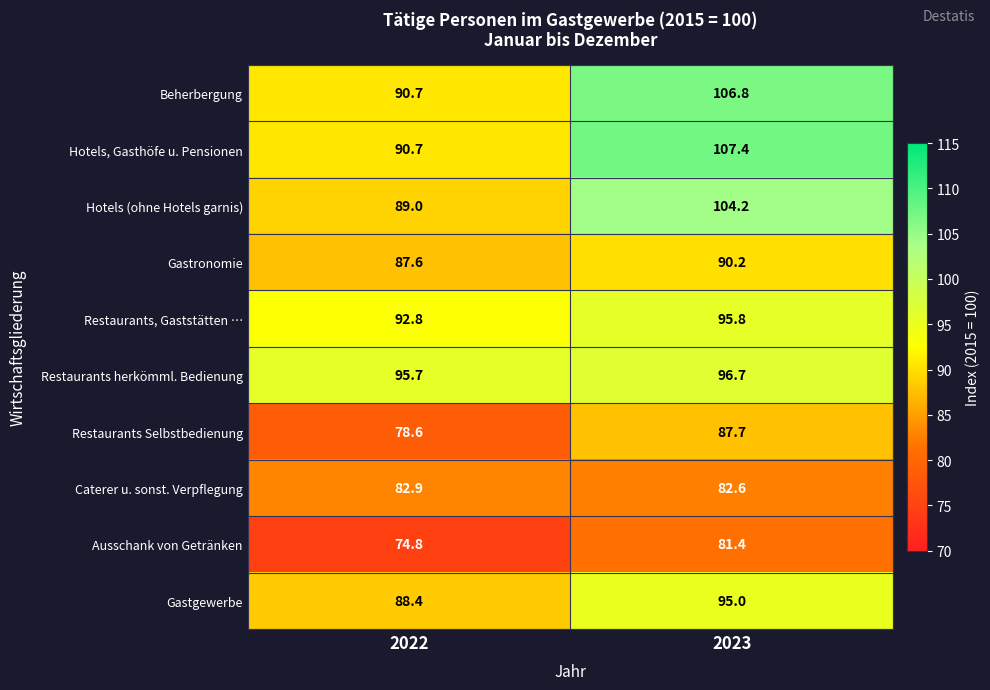

Reading left to right, list all the values displayed in this chart.

Beherbergung: 90.7	106.8
Hotels, Gasthöfe u. Pensionen: 90.7	107.4
Hotels (ohne Hotels garnis): 89.0	104.2
Gastronomie: 87.6	90.2
Restaurants, Gaststätten …: 92.8	95.8
Restaurants herkömml. Bedienung: 95.7	96.7
Restaurants Selbstbedienung: 78.6	87.7
Caterer u. sonst. Verpflegung: 82.9	82.6
Ausschank von Getränken: 74.8	81.4
Gastgewerbe: 88.4	95.0